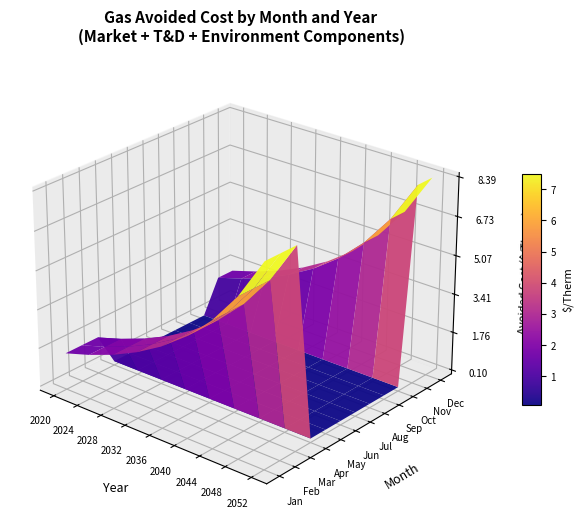

Is it true that August equals 0.0 at 6?

False